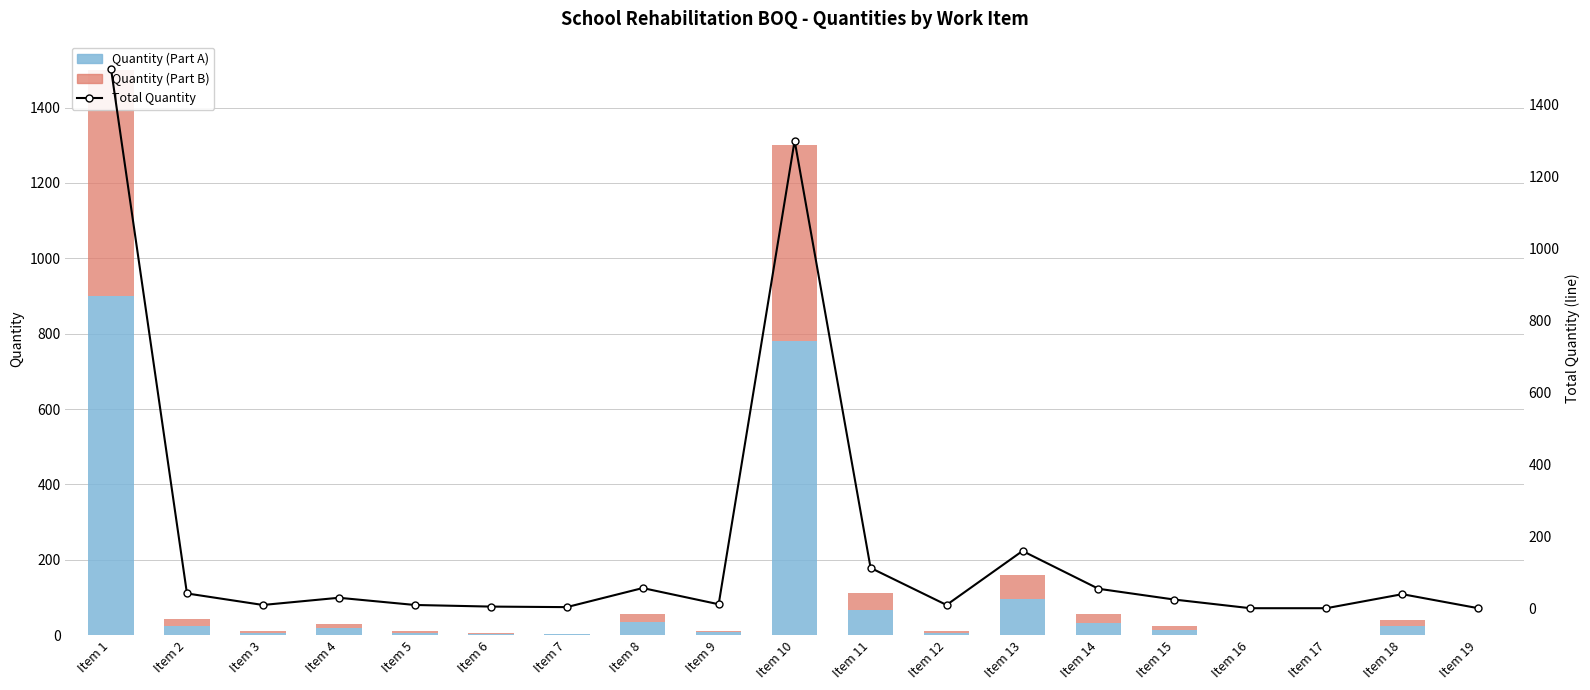

What is the difference between the maximum and minimum values in the Quantity (Part B) series?

599.6